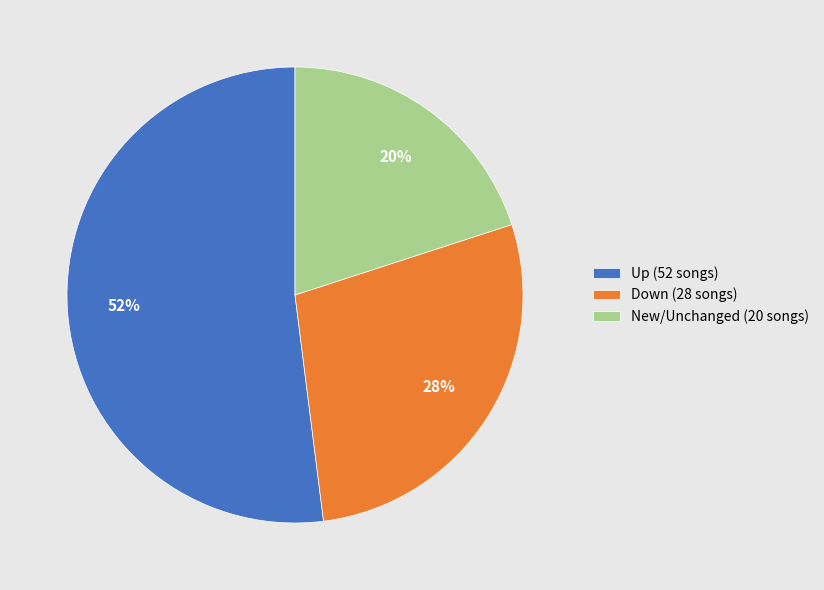

Rank the categories by value from lowest to highest.

New/Unchanged (20 songs), Down (28 songs), Up (52 songs)